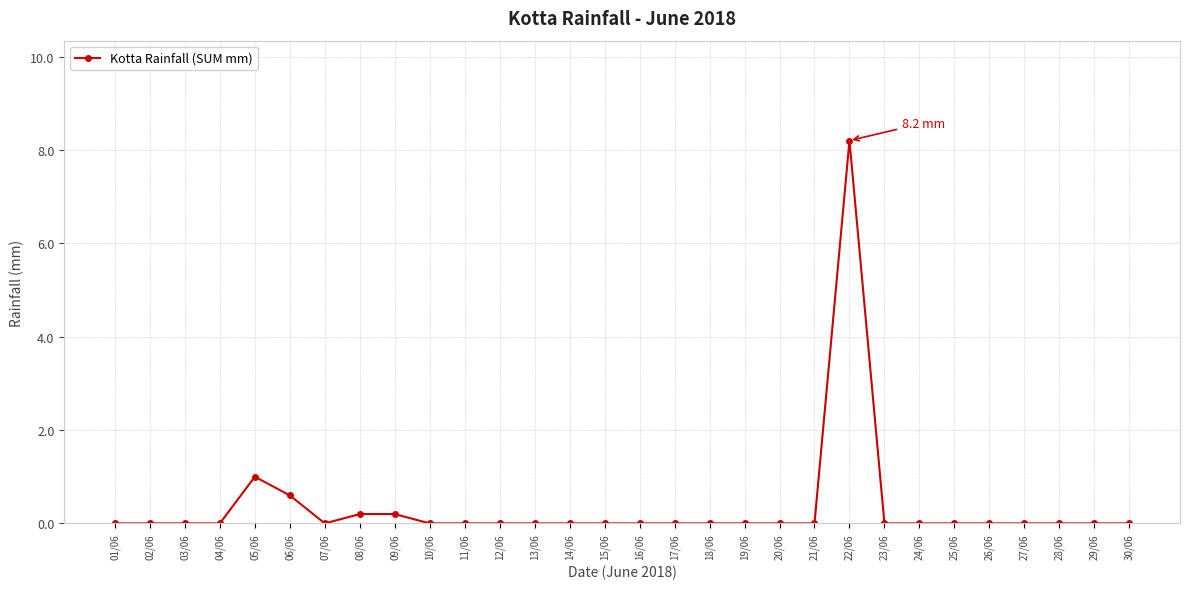

The value at 11/06 is -5.1. True or false?

False